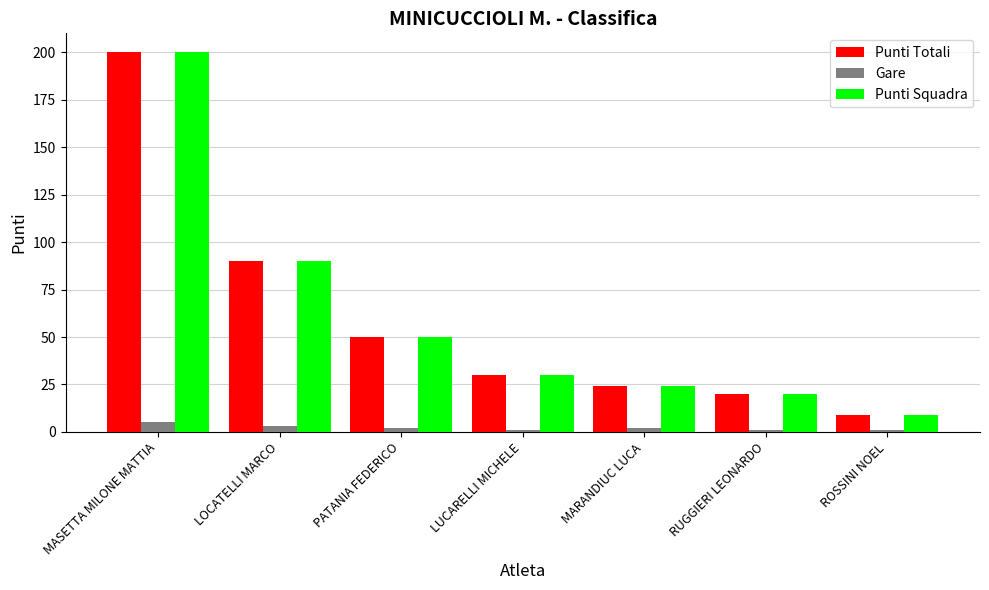

At which category is the sum across all series the highest?

MASETTA MILONE MATTIA